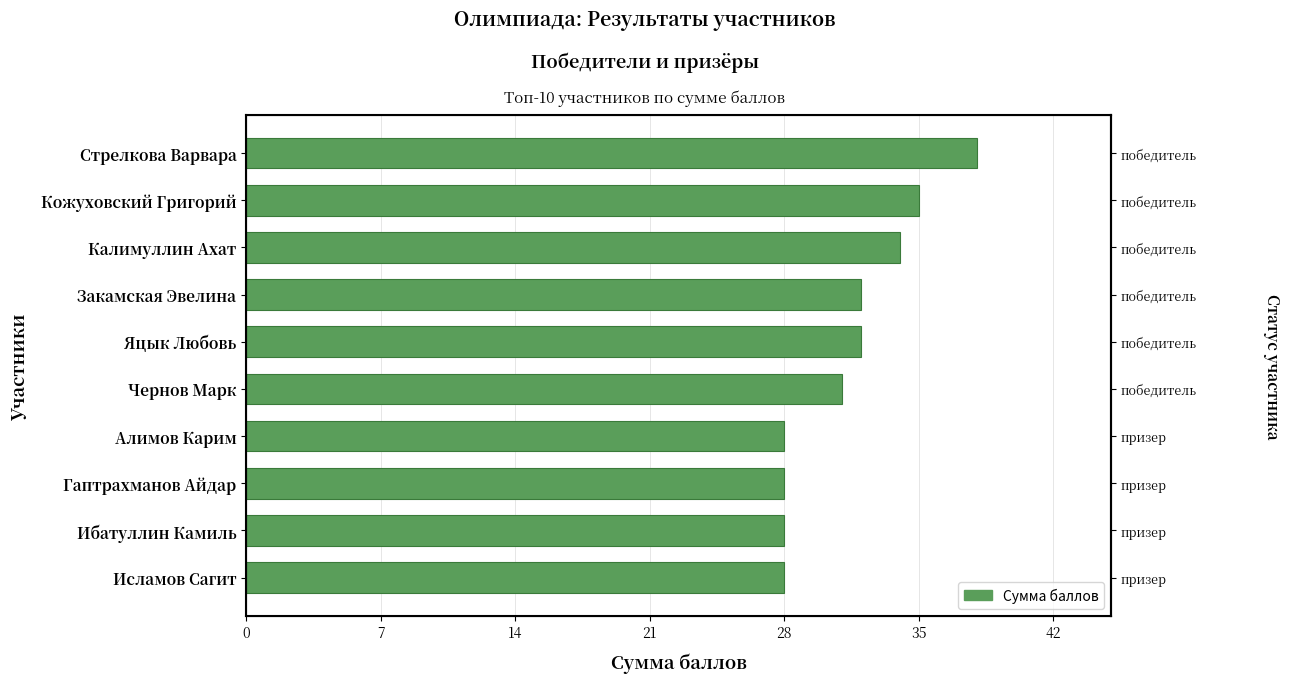

How many series are shown in this chart?

1